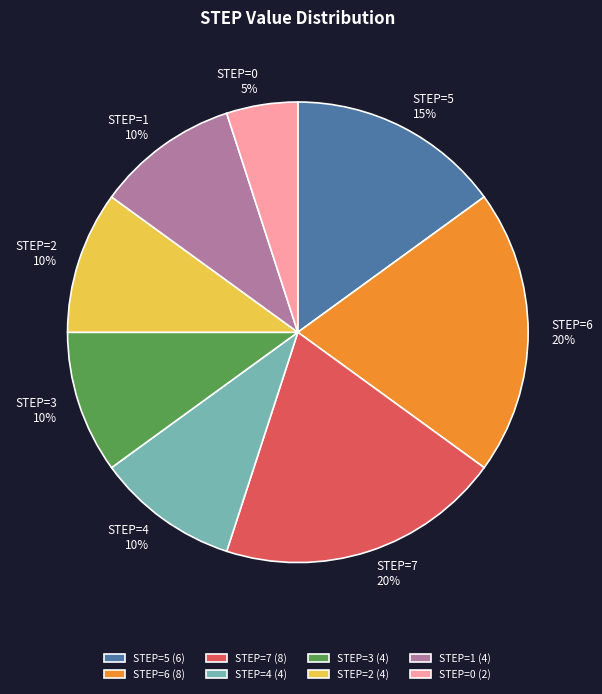

Combined, do STEP=2 10% and STEP=5 15% account for over 50%?

No